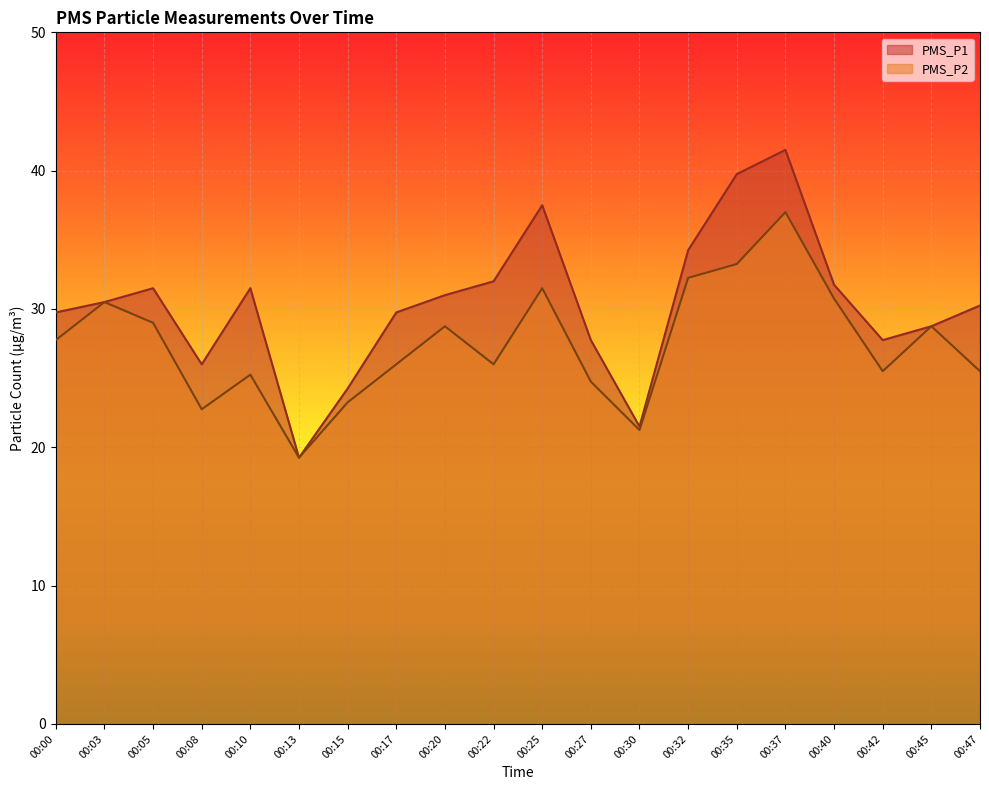

The value of PMS_P2 at 00:10 is 25.2. True or false?

True